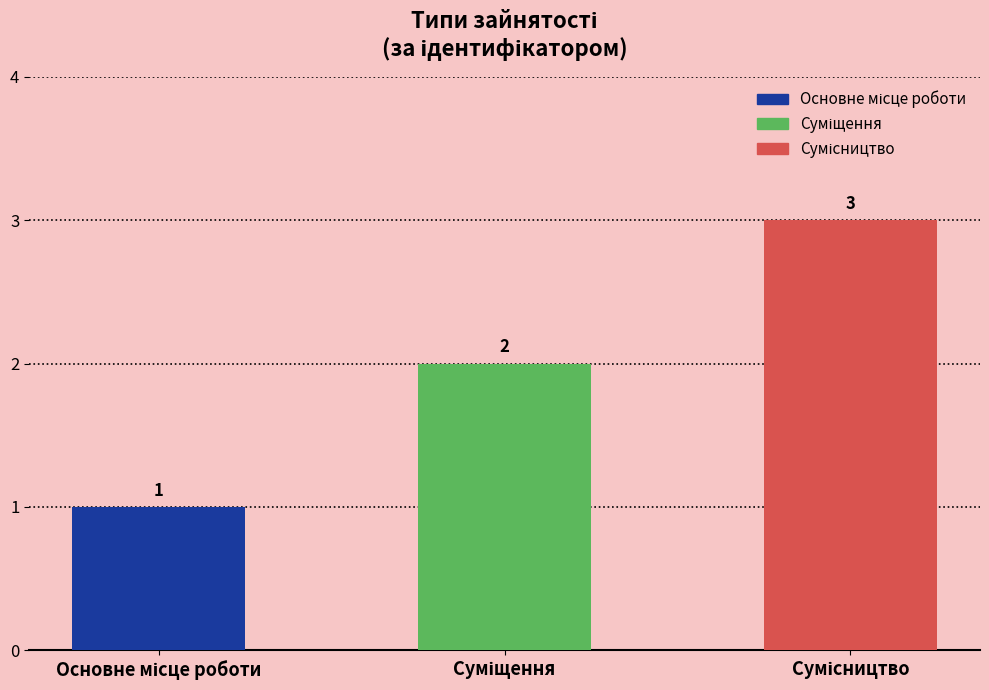

How many bars are there in total?

3